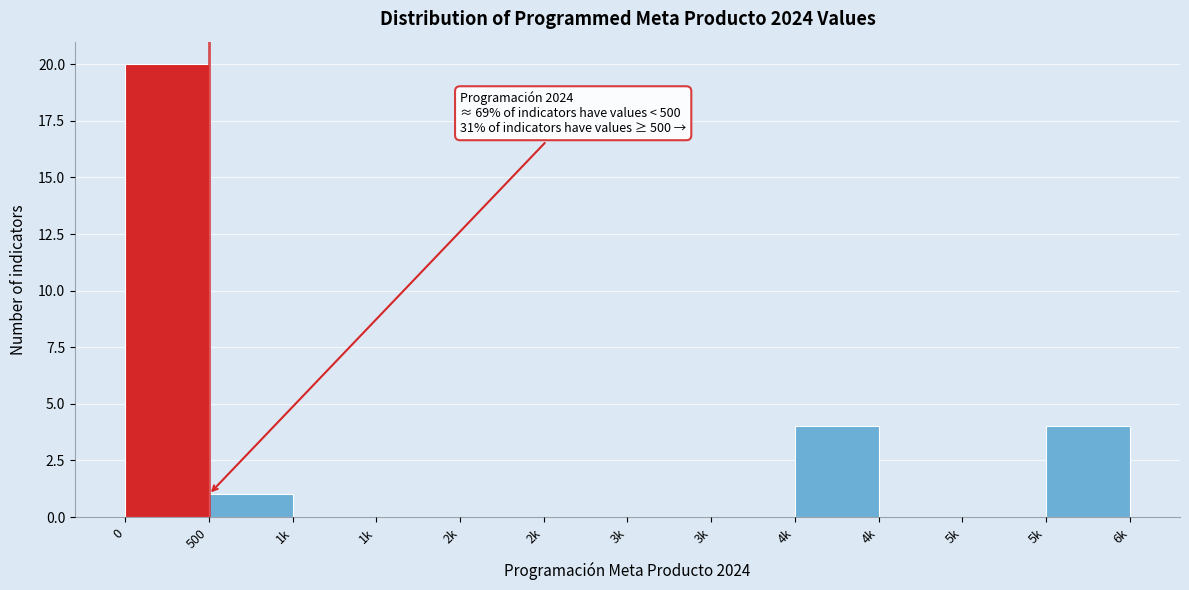

Count the number of data series in this chart.

1